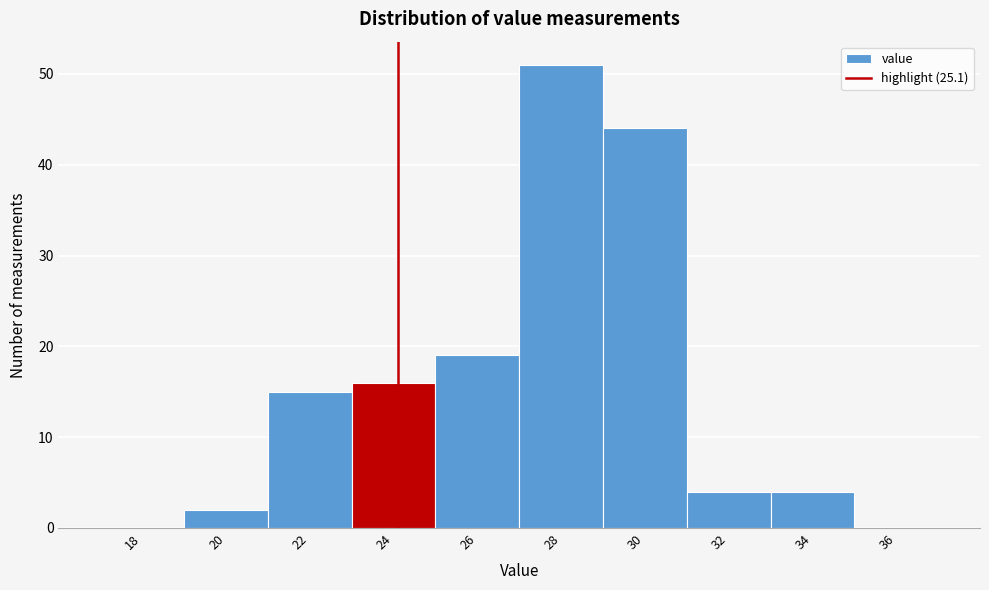

Reading left to right, extract all data points from this chart.

18=0	20=2	22=15	24=16	26=19	28=51	30=44	32=4	34=4	36=0